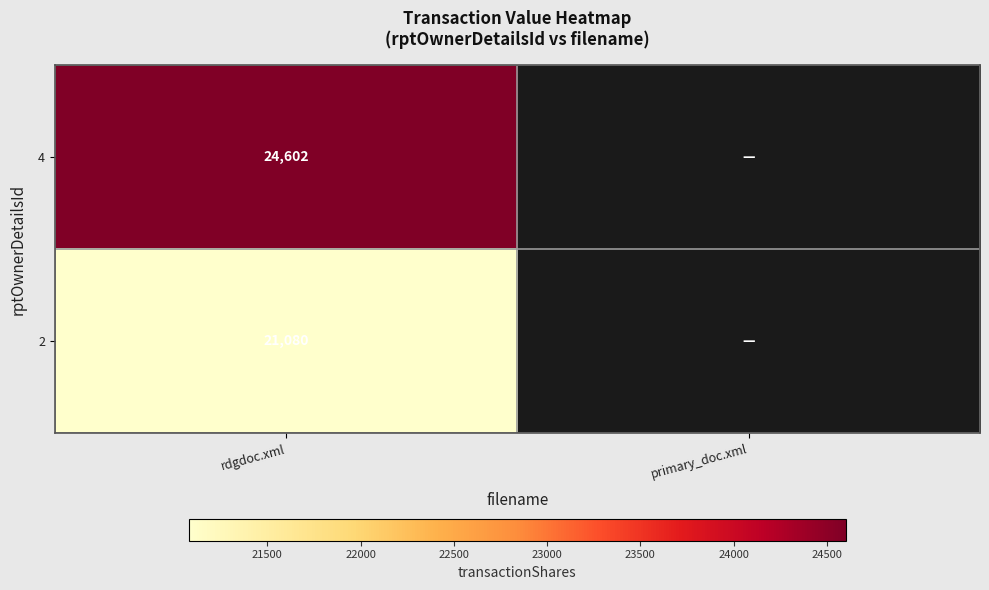

How many distinct data groups are displayed?

2